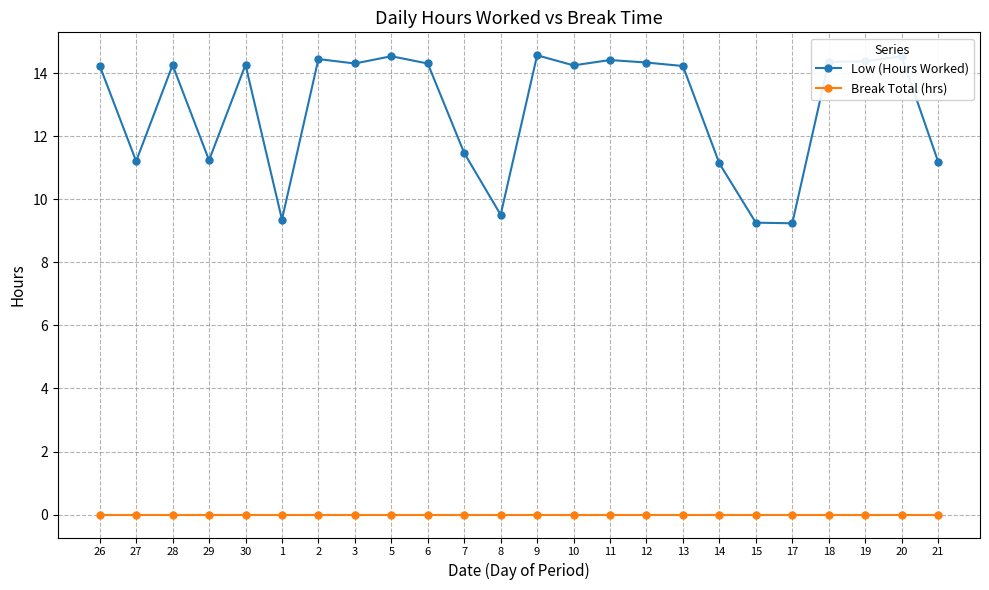

How many data points in Low (Hours Worked) are less than 14?

9